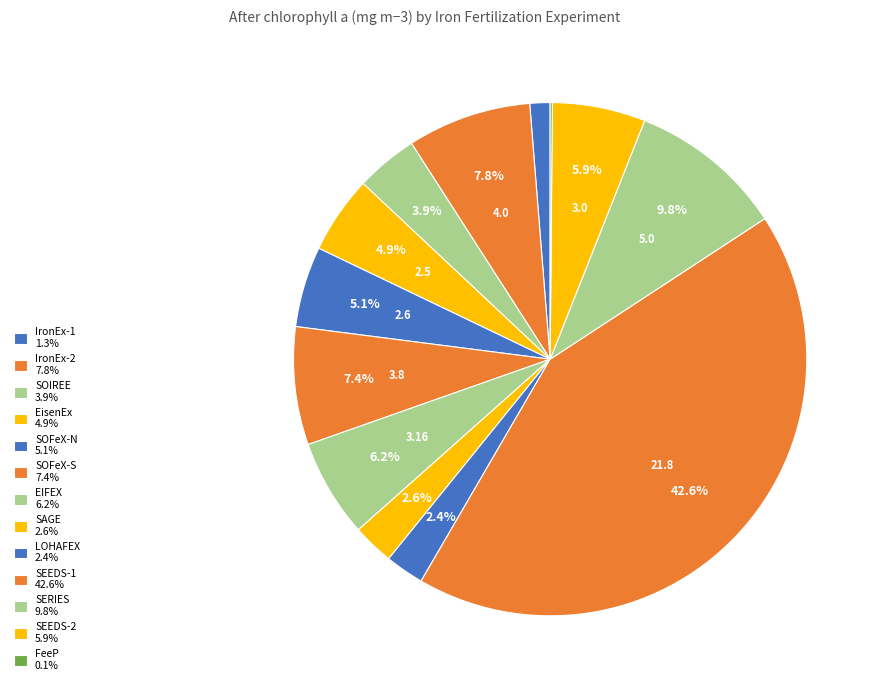

Is it true that SERIES is 15% of the pie?

False